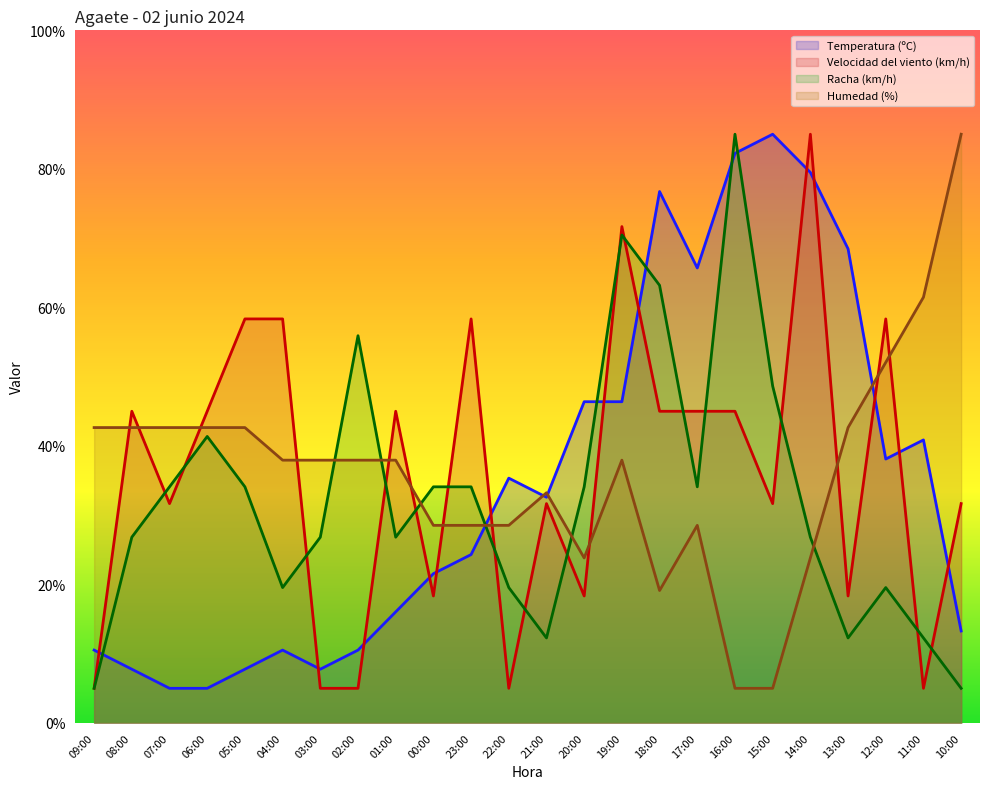

In Racha (km/h), how many points are higher than both neighbors (excluding endpoints)?

5